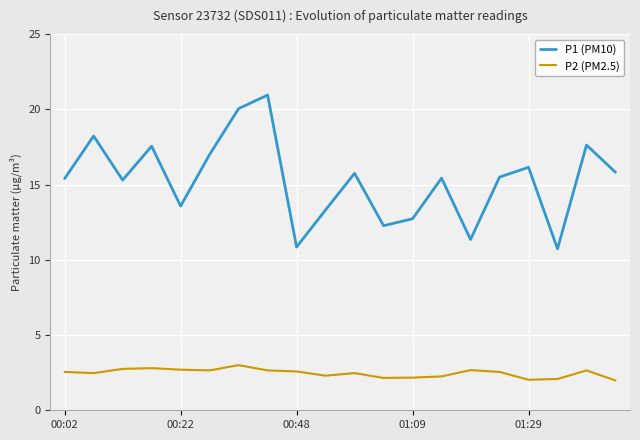

What is the difference between the maximum and minimum values in the P1 (PM10) series?

10.2